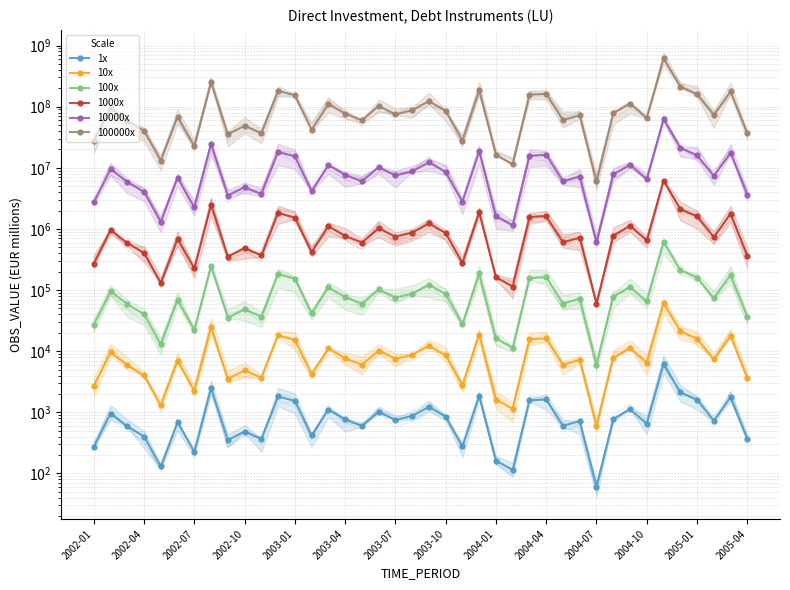

What are all the series names shown in the legend?

1x, 10x, 100x, 1000x, 10000x, 100000x